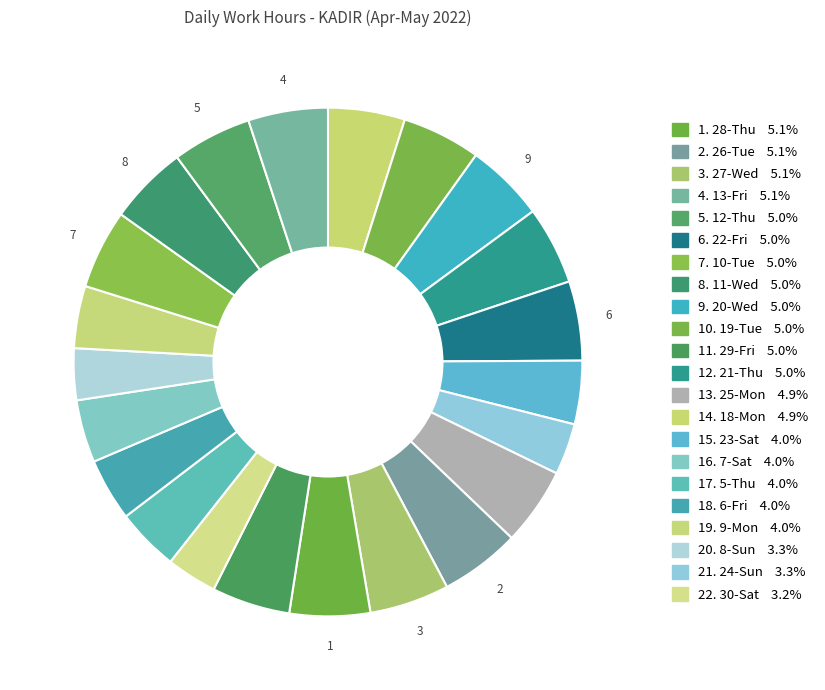

Rank the categories by value from highest to lowest.

28-Thu, 26-Tue, 27-Wed, 13-Fri, 12-Thu, 22-Fri, 10-Tue, 11-Wed, 20-Wed, 19-Tue, 29-Fri, 21-Thu, 25-Mon, 18-Mon, 23-Sat, 7-Sat, 5-Thu, 6-Fri, 9-Mon, 8-Sun, 24-Sun, 30-Sat